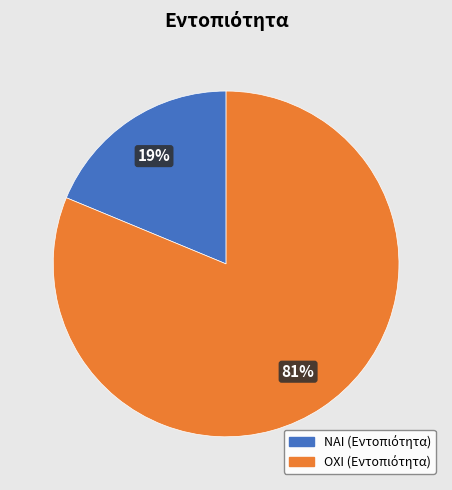

How many segments does this pie chart have?

2